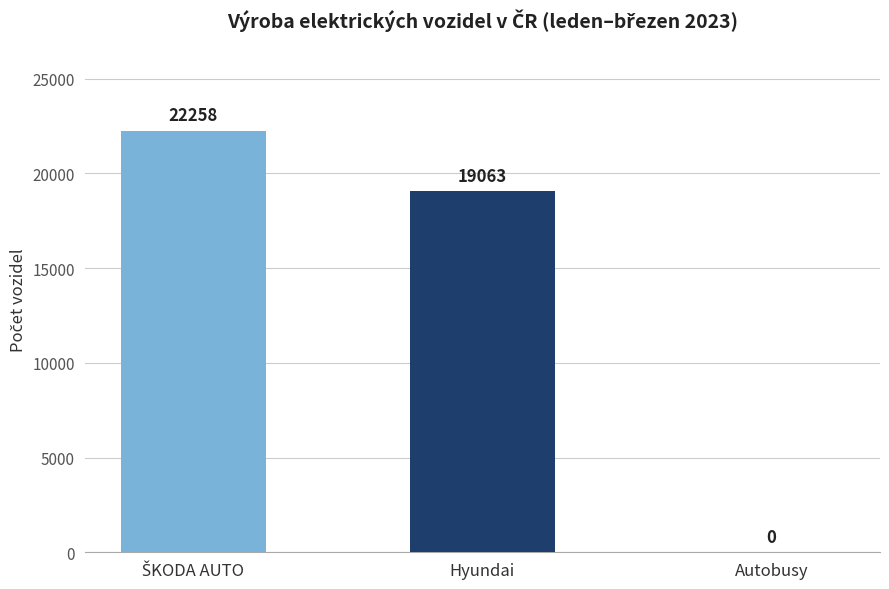

What is the sum of all values?

41321